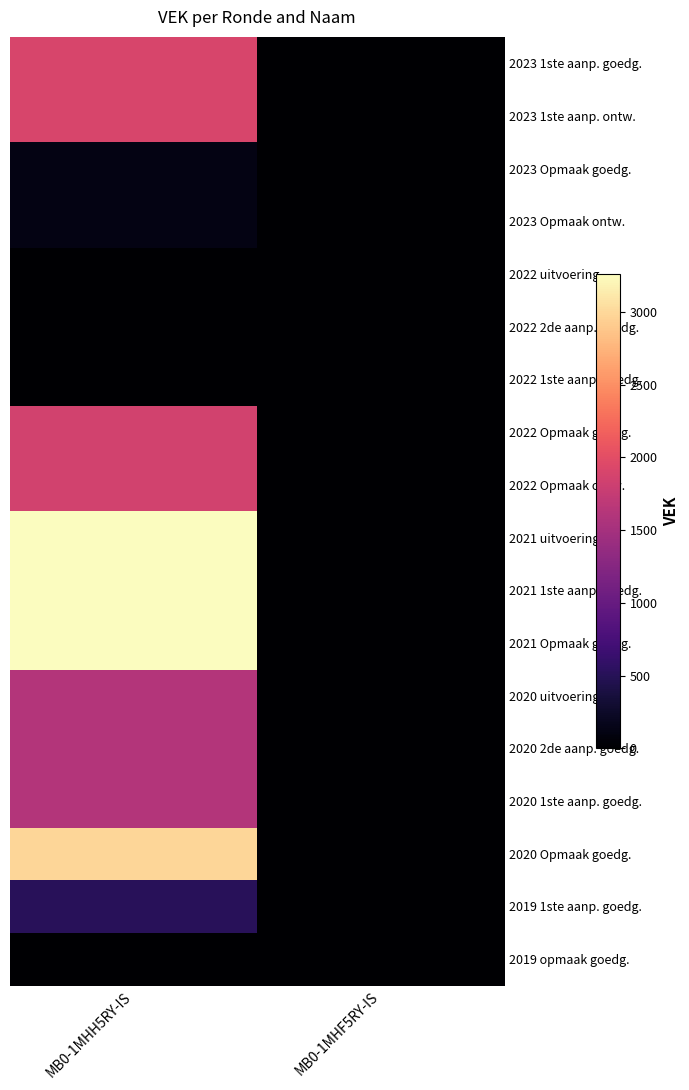

How many series are shown in this chart?

18